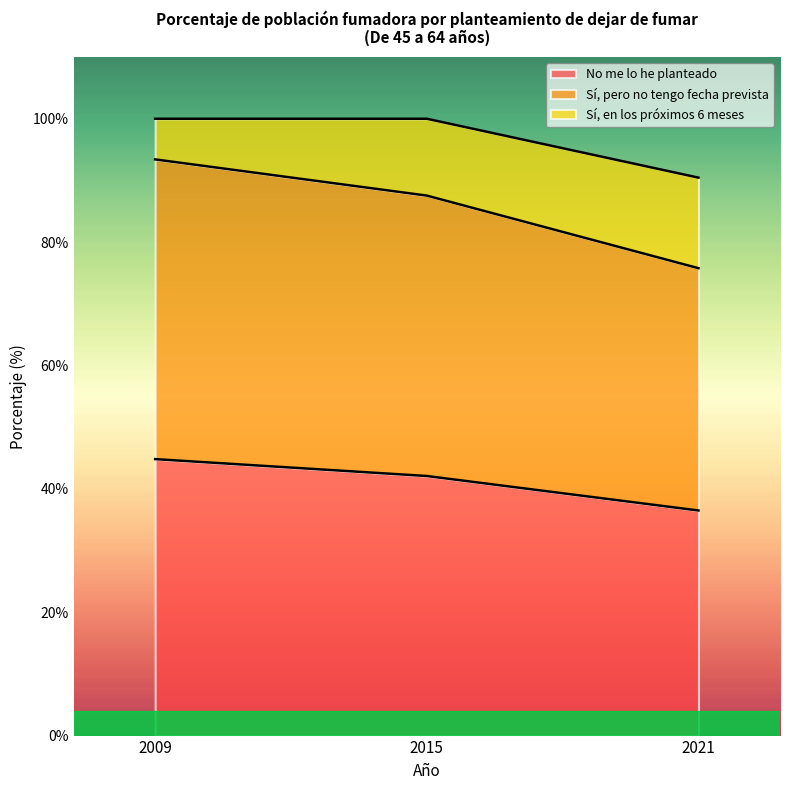

What is the total value across all series at 2009?

100.0